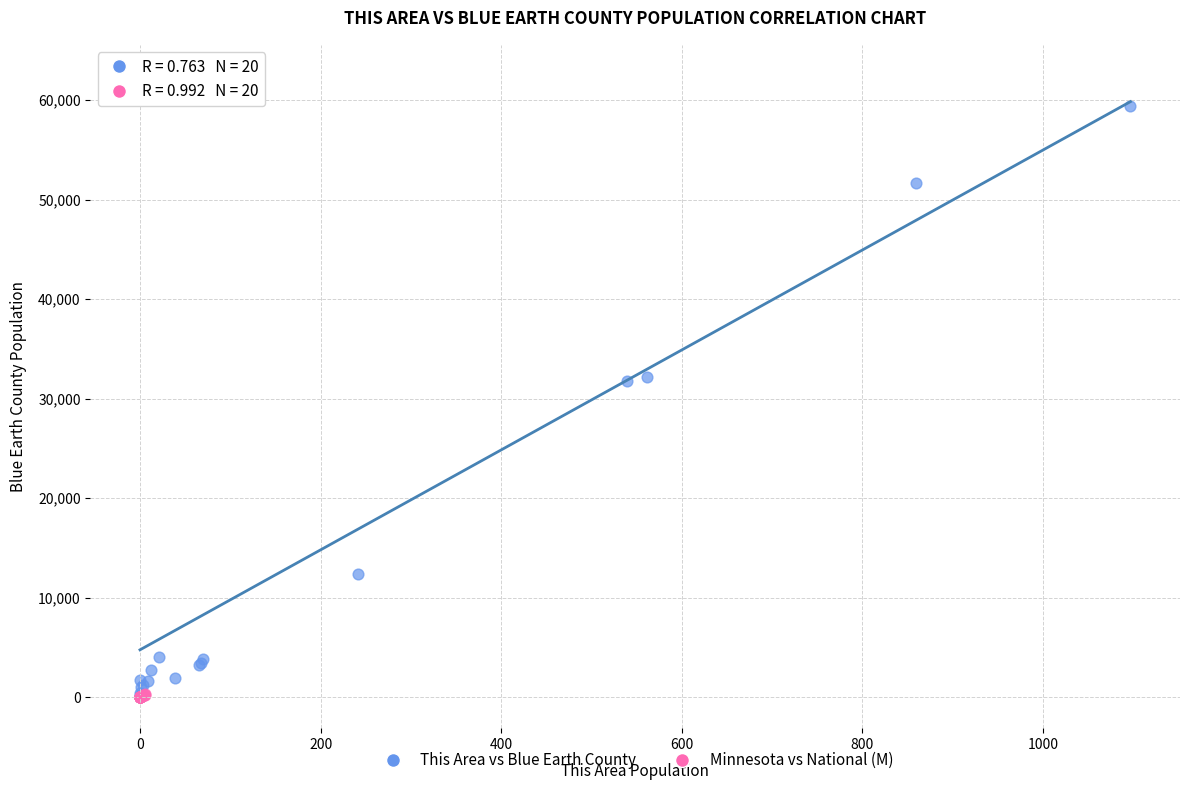

What are all the series names shown in the legend?

This Area vs Blue Earth County, Minnesota vs National (M)